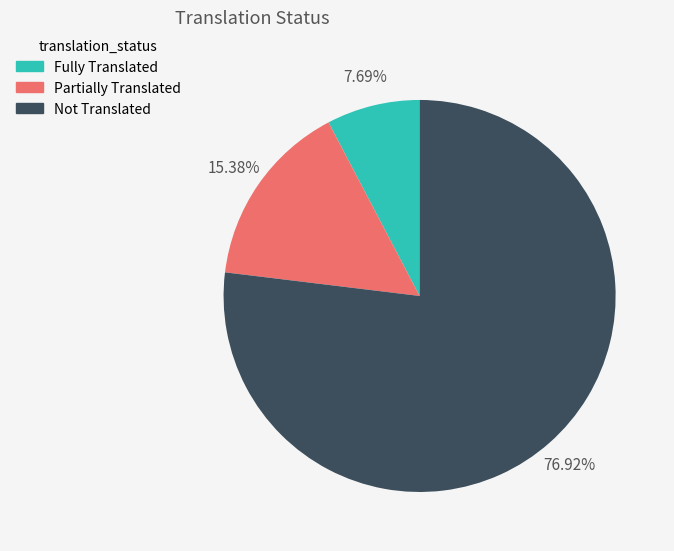

What is the majority slice?

Not Translated